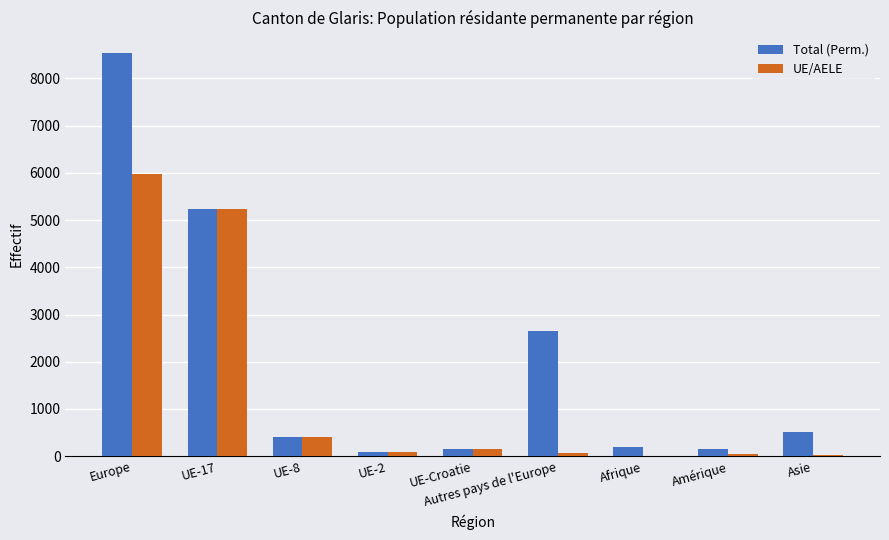

What is the sum of all UE/AELE values?

11992